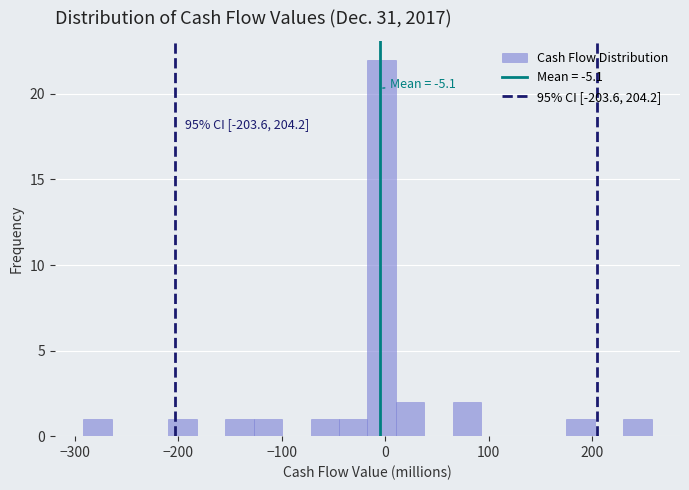

Around what value on the x-axis is the tallest bar? Give the approximate position of its centre, as read against the axis.

0